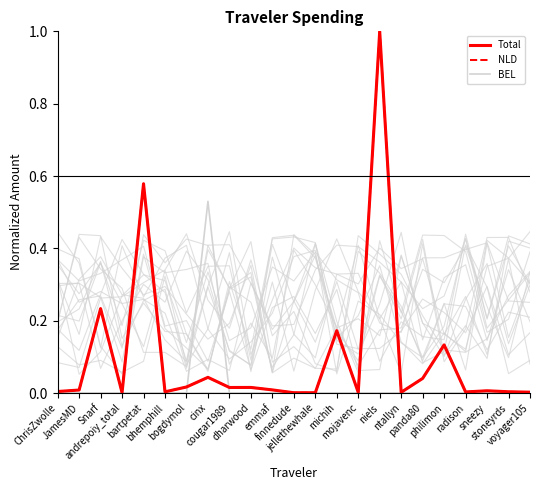

Which category has the lowest value in the Total series?

finnedude